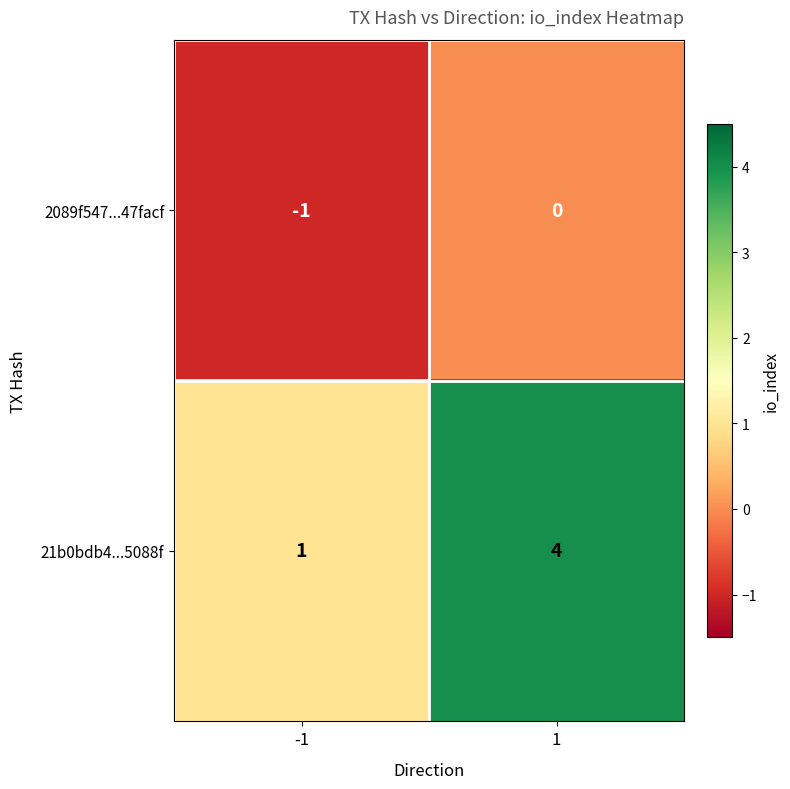

Is it true that 2089f547...47facf equals -1 at -1?

True